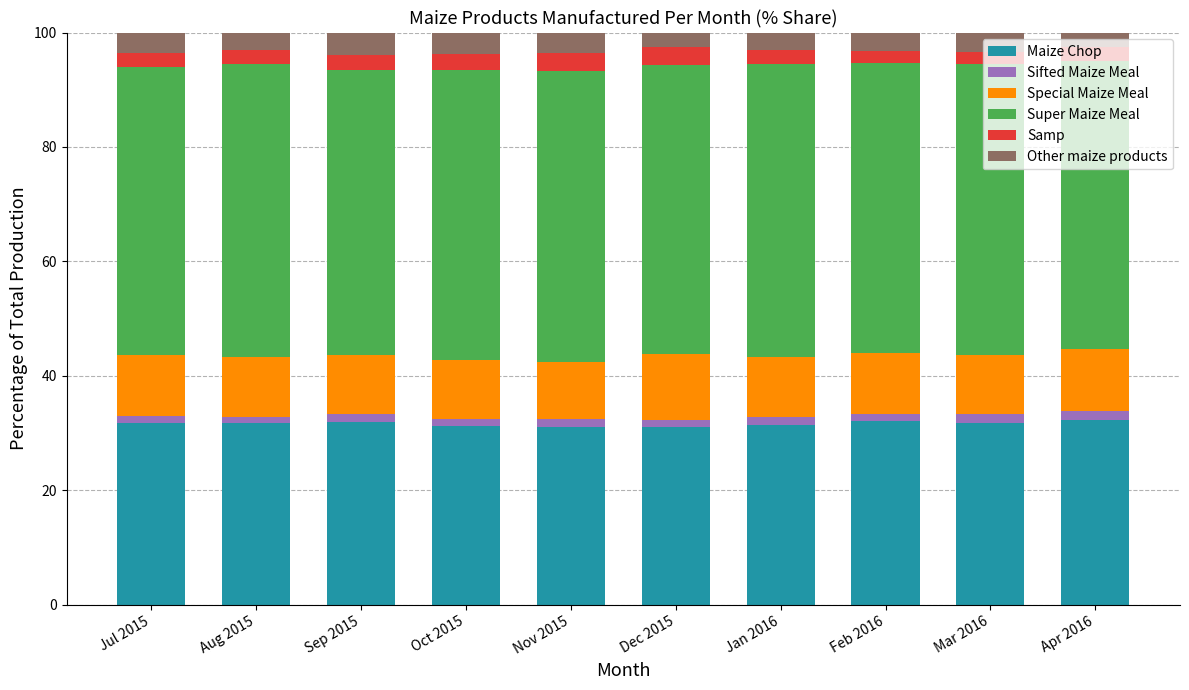

What is the highest value of the Maize Chop series?

32.3